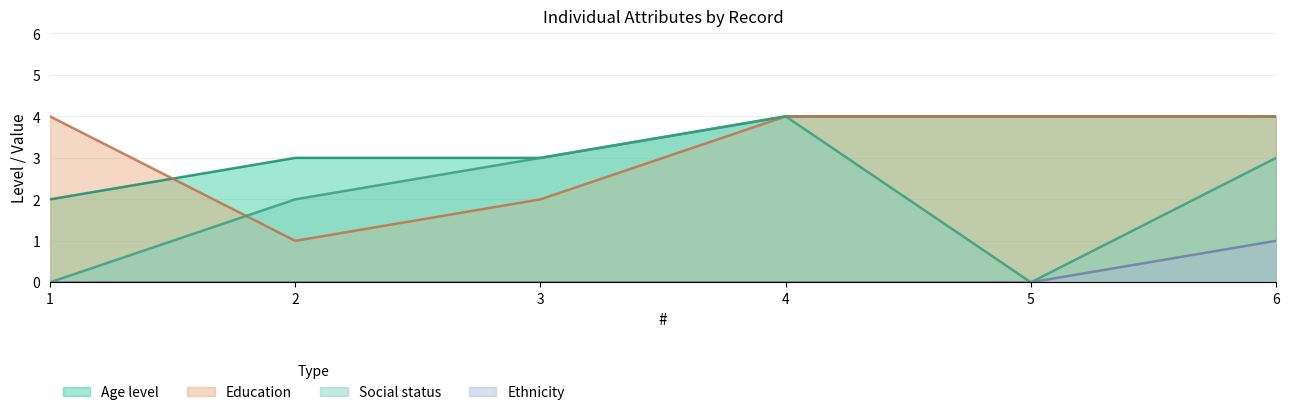

Is the value of Age level at 3 greater than the value of Education at 5?

No